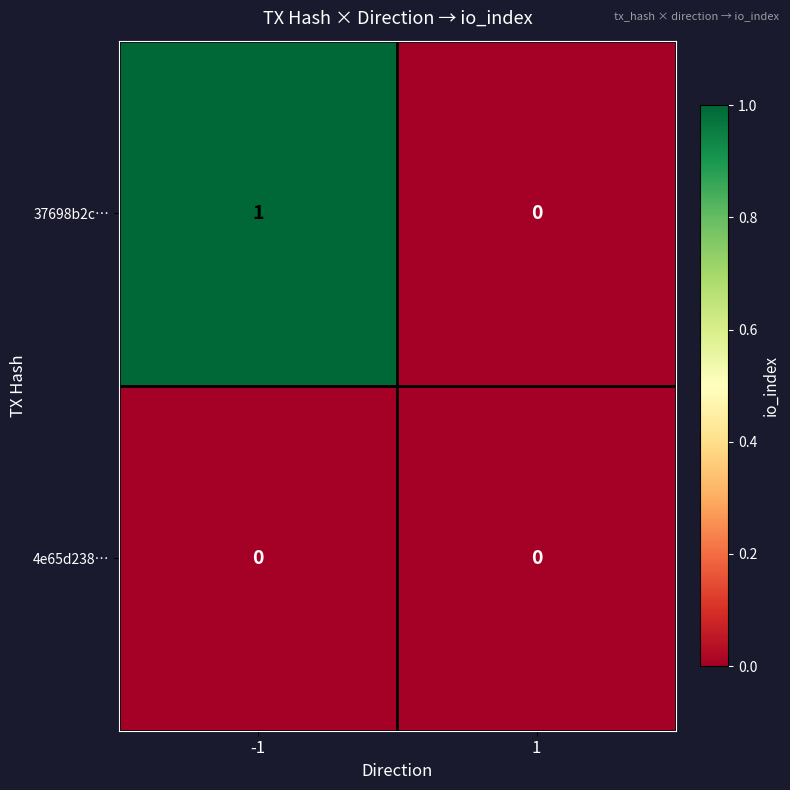

Which series has the largest total across all categories?

37698b2c…